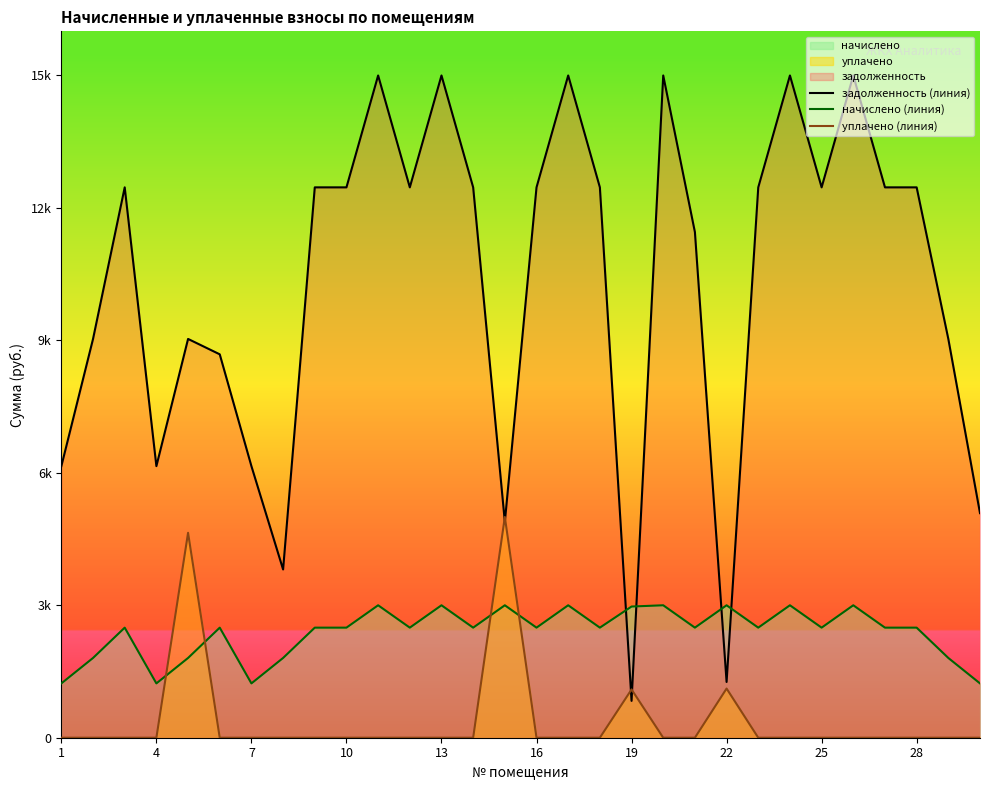

Which series has the largest range (max minus min)?

задолженность (линия)